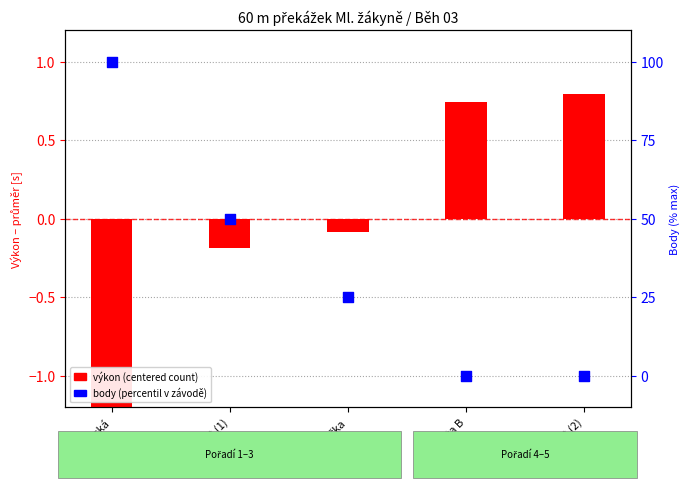

At which category is the sum across all series the highest?

Mazurská